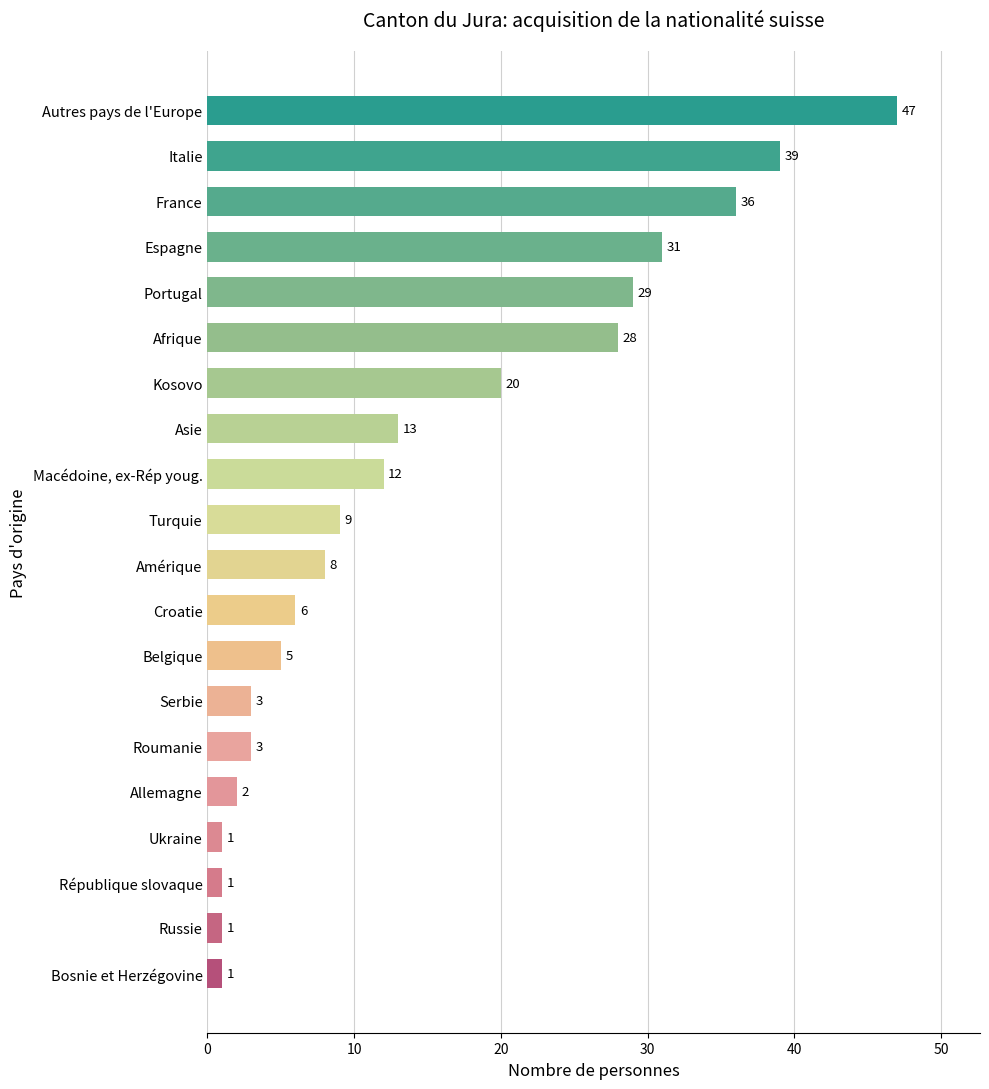

What is the difference between the second highest and minimum values?

38